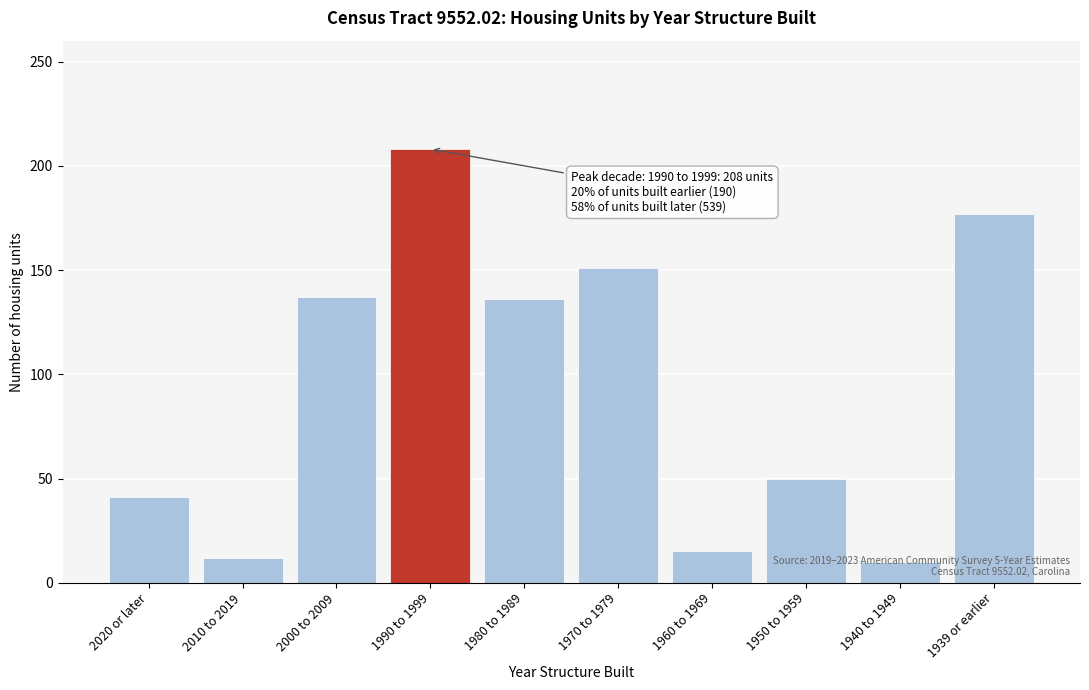

Read the value at 2010 to 2019.

12